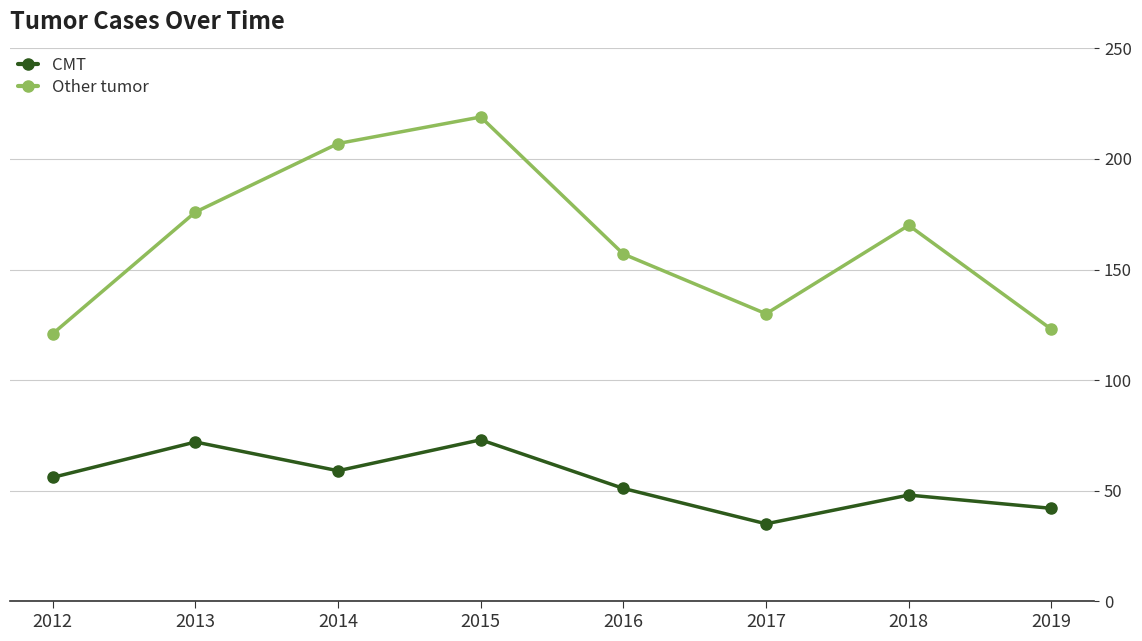

What is the maximum value shown in the chart?

219